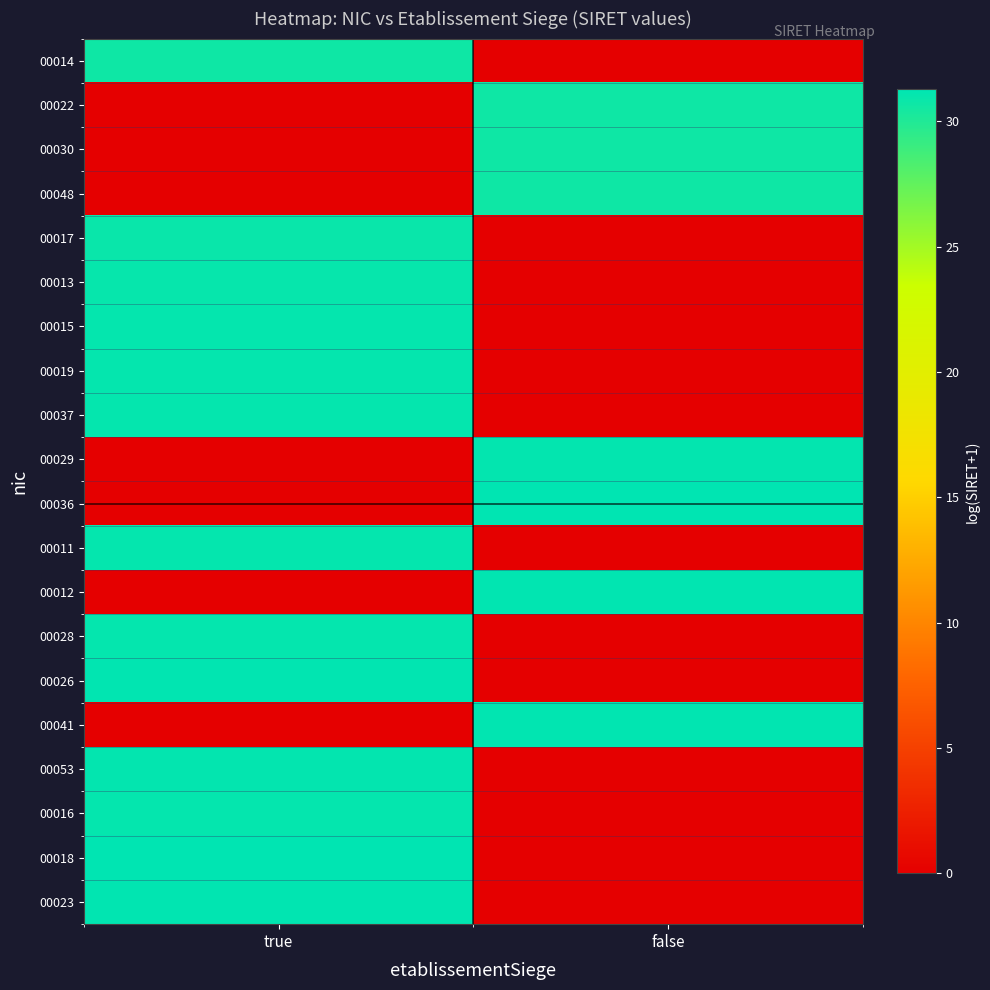

At how many categories does at least one series exceed 4?

2